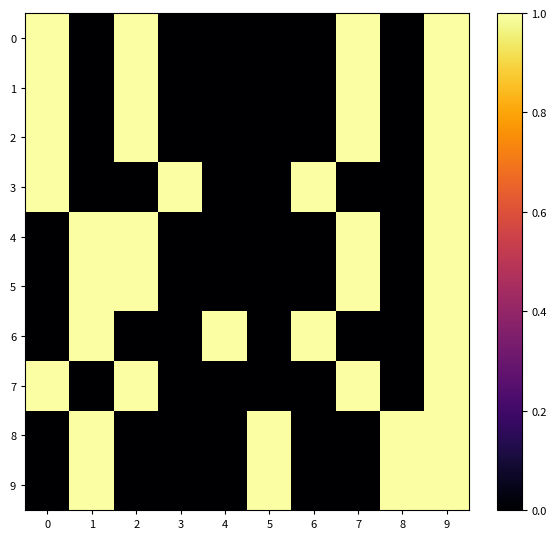

Rank the series by their maximum value, from lowest to highest.

0, 1, 2, 3, 4, 5, 6, 7, 8, 9